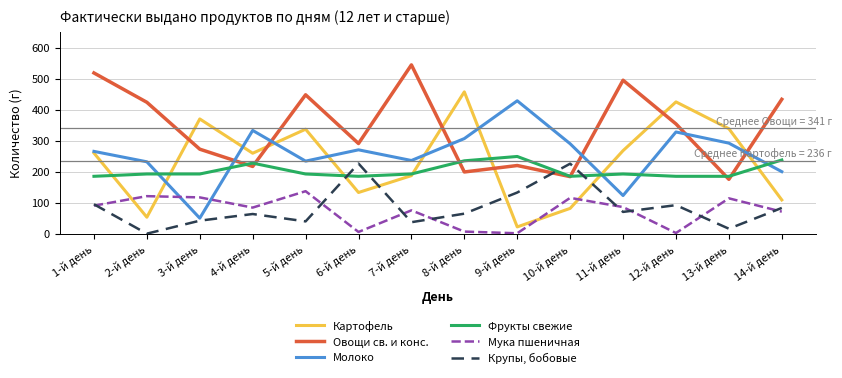

How many lines are shown in the chart?

6